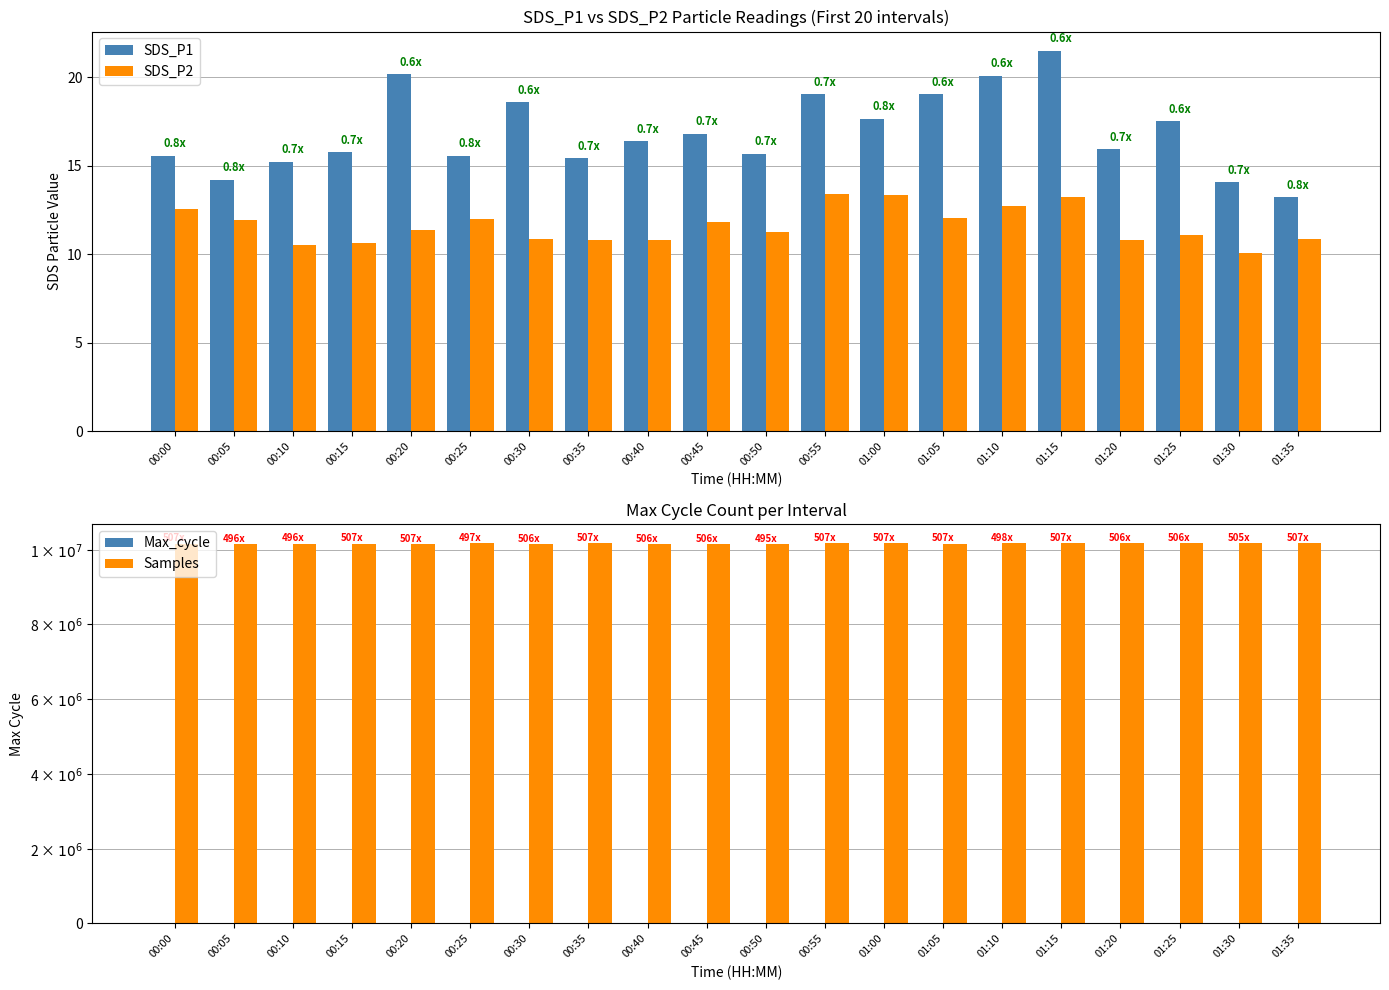

How many groups of bars are there?

20